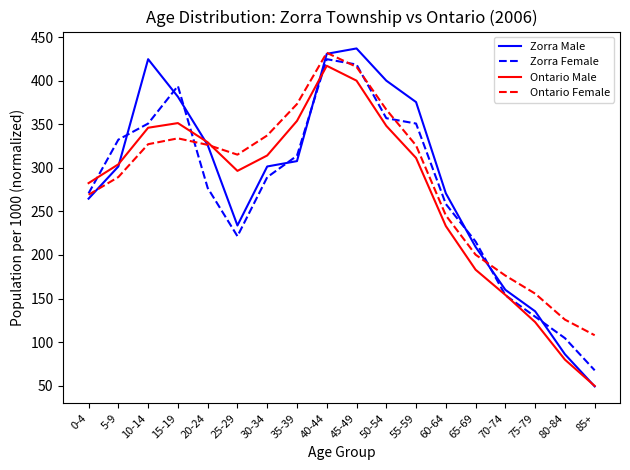

How many categories are shown in the chart?

18